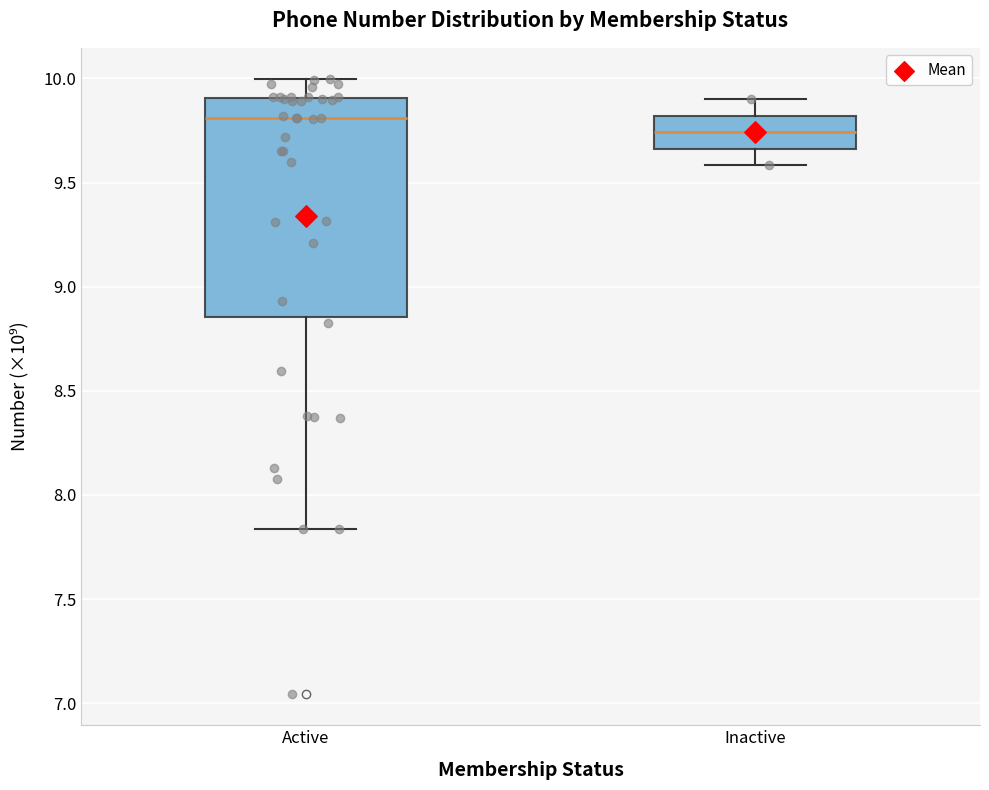

Reading left to right, read every box against the y-axis: the position of its median line, the range the box covers, and the ends of its whiskers. The values are not printed on the chart, so give them approximately, as read against the axis.

Active: median 9.80, box 8.85 to 9.90, whiskers 7.85 to 10.00
Inactive: median 9.75, box 9.65 to 9.80, whiskers 9.60 to 9.90